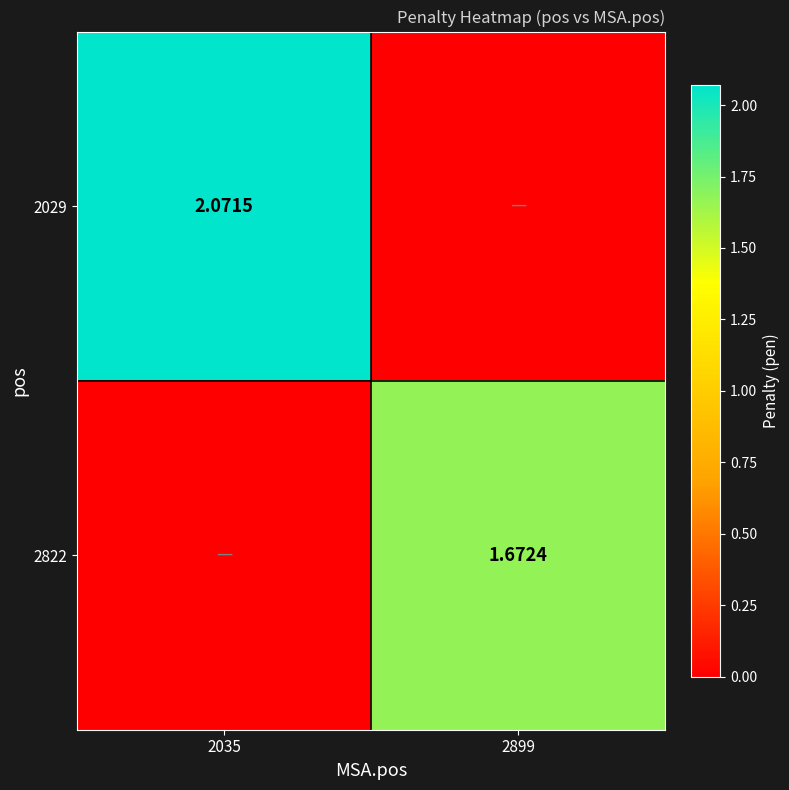

Is the value of 2822 at 2899 greater than the value of 2029 at 2035?

No